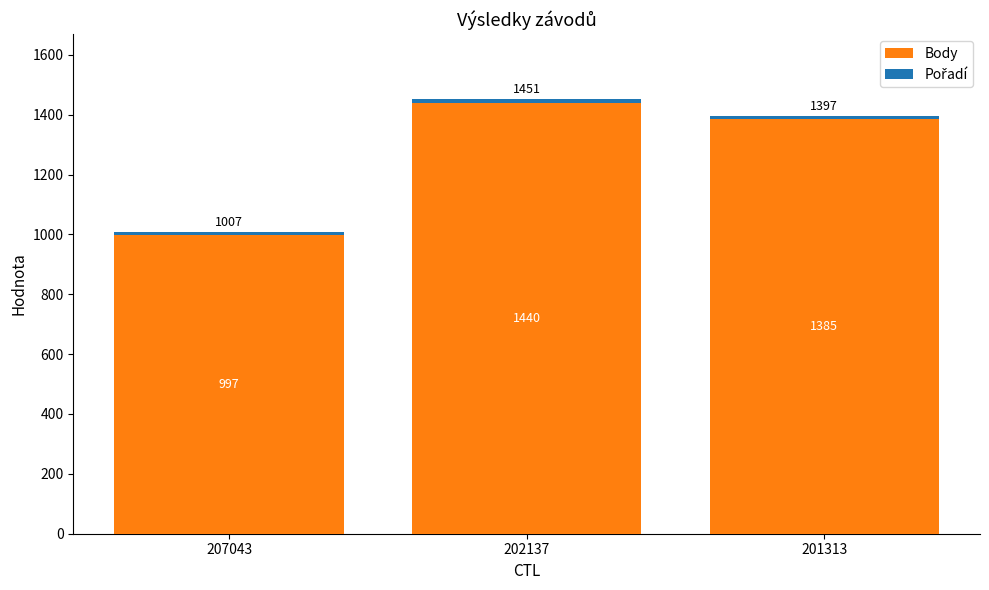

True or false: Body has a value of 508 at 202137.

False